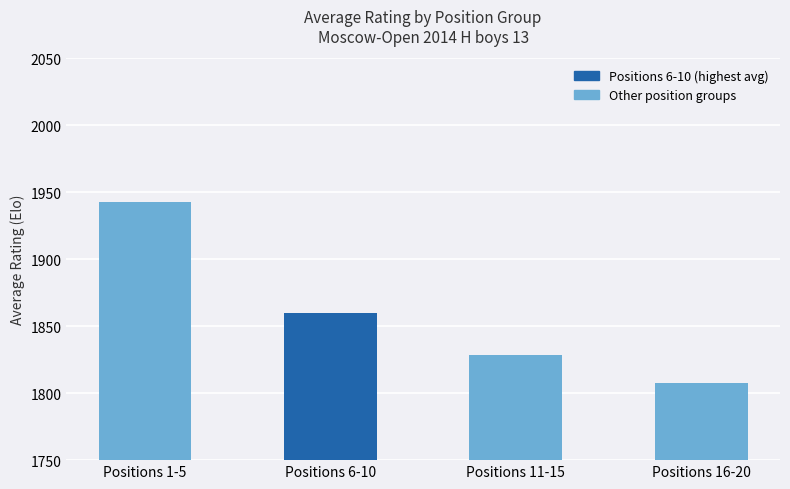

The chart shows a value of 1807.6 at Positions 16-20. True or false?

True